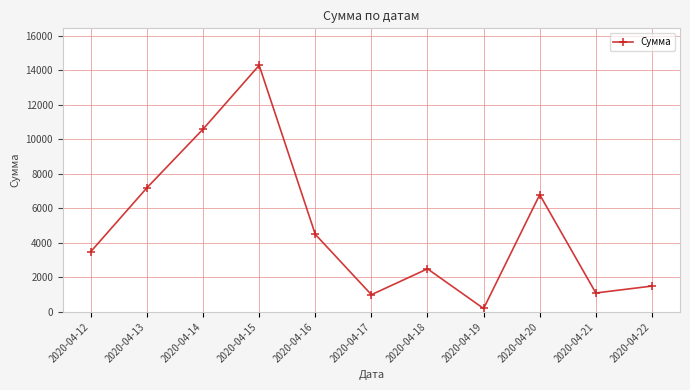

True or false: the data shows 4500 at 2020-04-16.

True